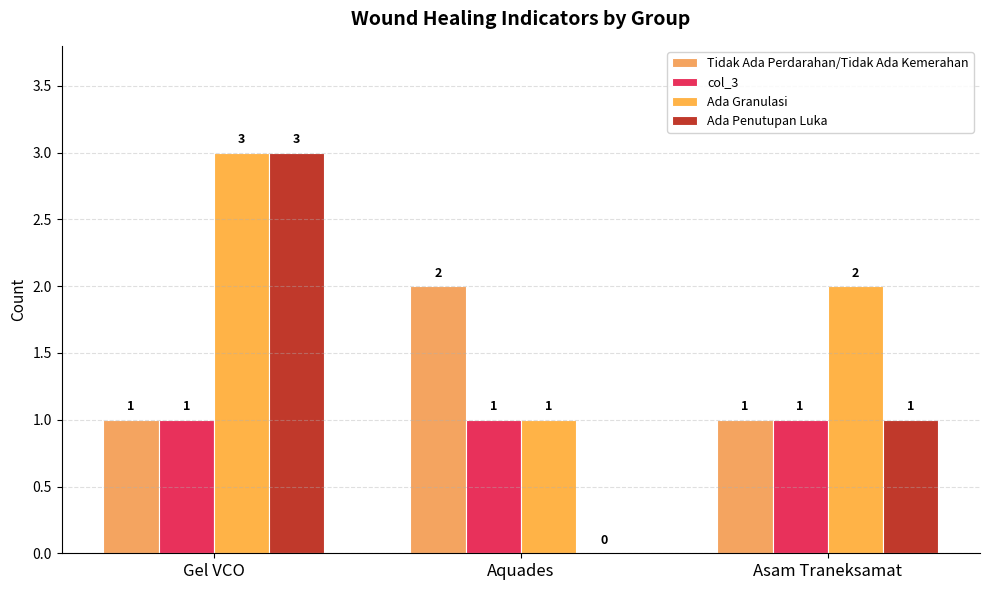

Reading left to right, extract all data points from this chart.

Tidak Ada Perdarahan/Tidak Ada Kemerahan: Gel VCO=1	Aquades=2	Asam Traneksamat=1
col_3: Gel VCO=1	Aquades=1	Asam Traneksamat=1
Ada Granulasi: Gel VCO=3	Aquades=1	Asam Traneksamat=2
Ada Penutupan Luka: Gel VCO=3	Aquades=0	Asam Traneksamat=1